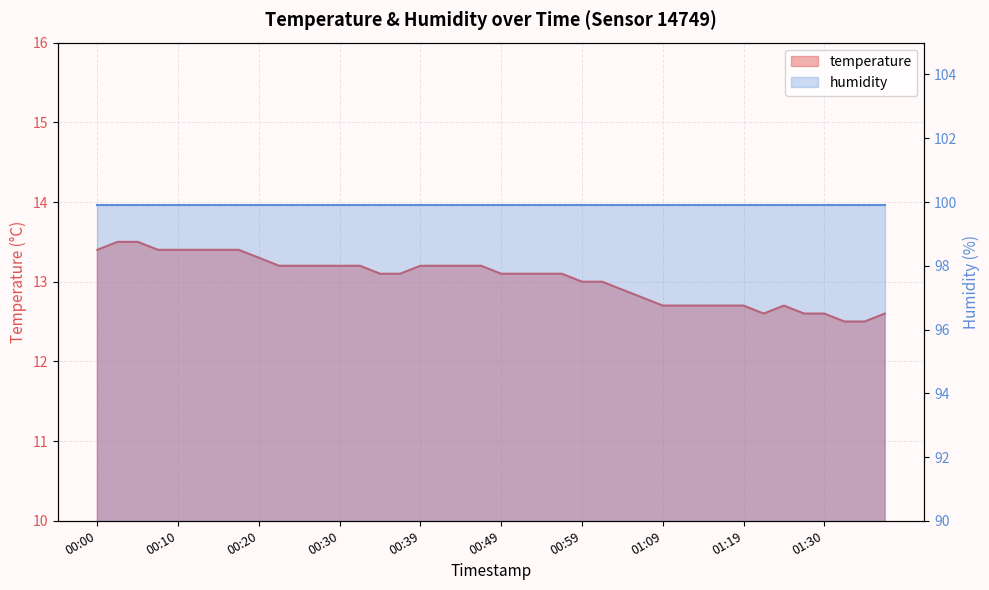

At which label does the data first exceed 13?

00:00